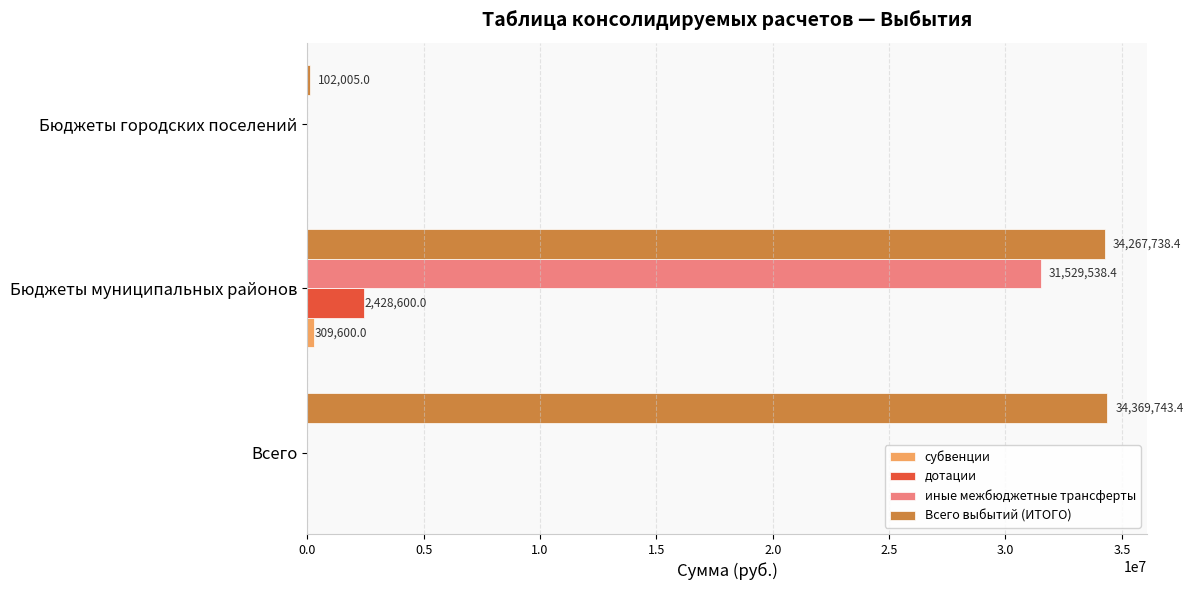

Which category has the highest value in the иные межбюджетные трансферты series?

Бюджеты муниципальных районов